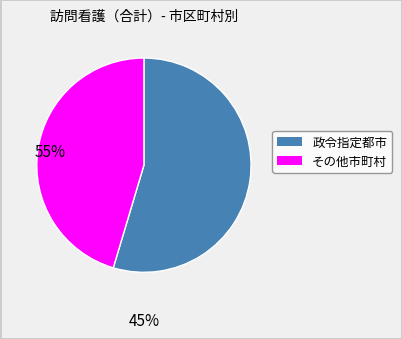

Does any single category account for the majority?

Yes